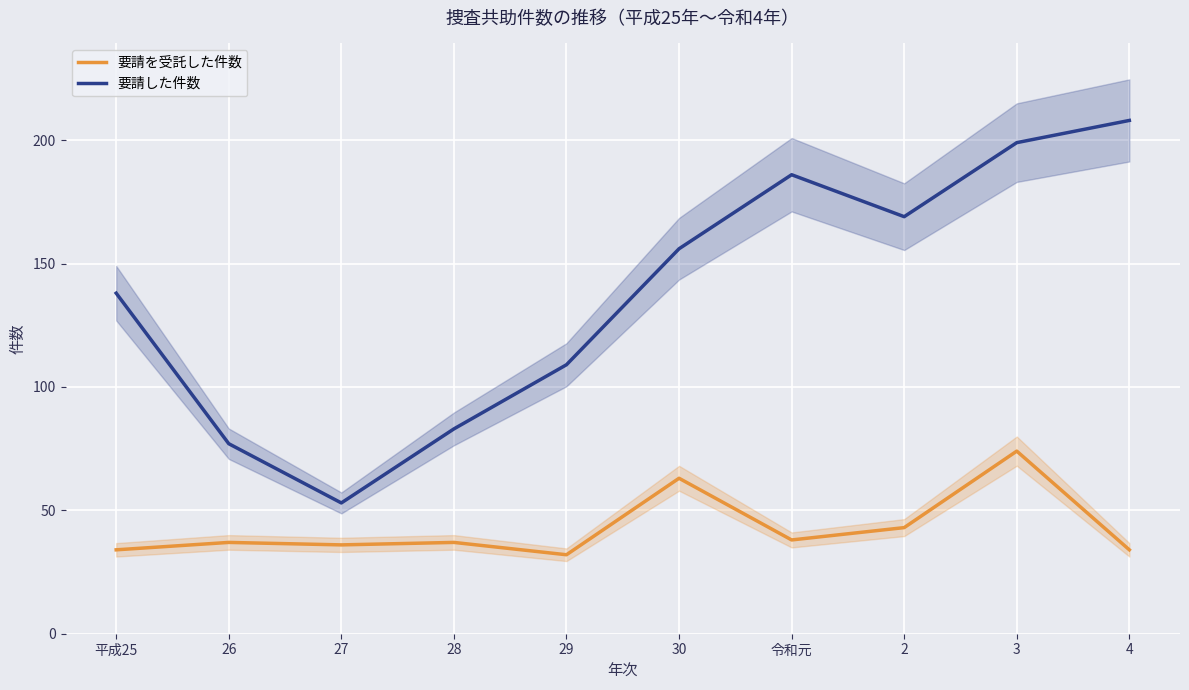

True or false: 要請を受託した件数 and 要請した件数 cross at least once.

False